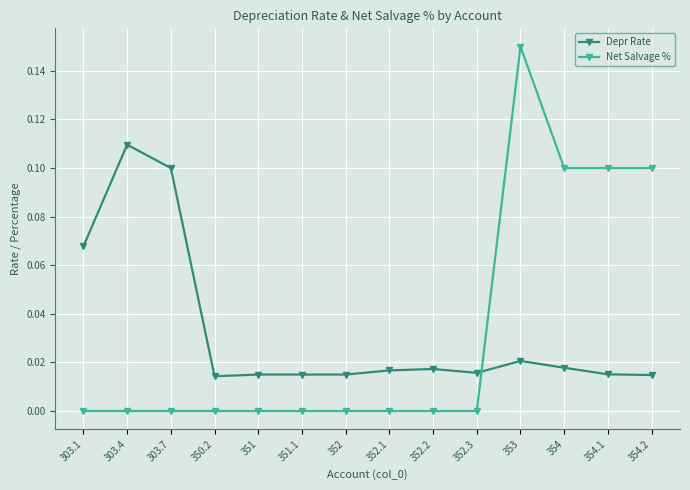

List the series in order of their peak value, highest first.

Net Salvage %, Depr Rate